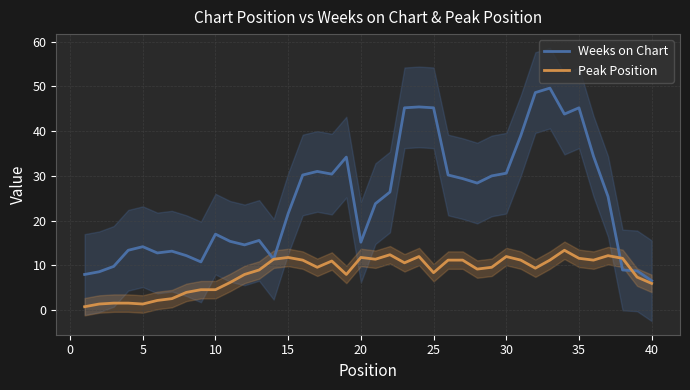

Is this an area chart (filled region under the line)?

No